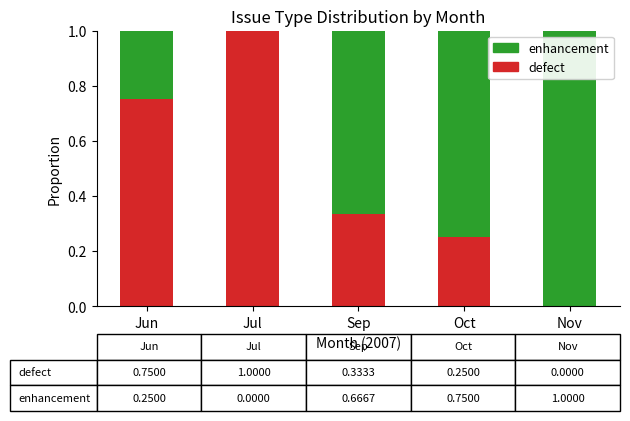

At which label does defect reach its peak?

Jul